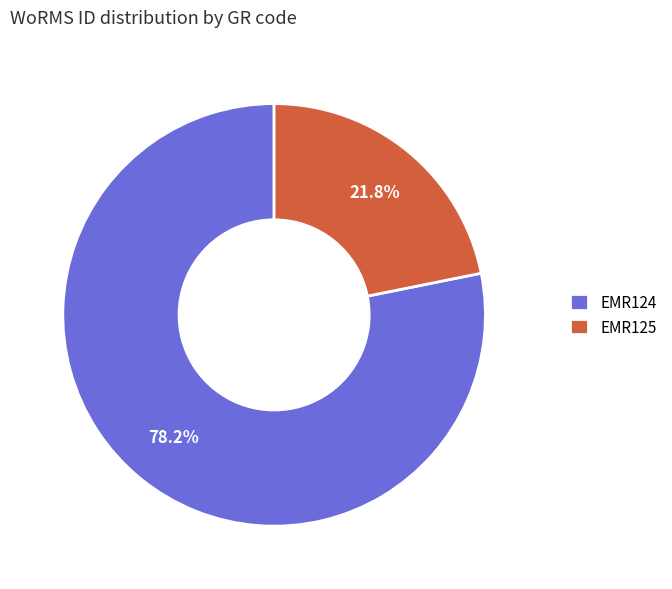

Rank the categories by value from lowest to highest.

EMR125, EMR124